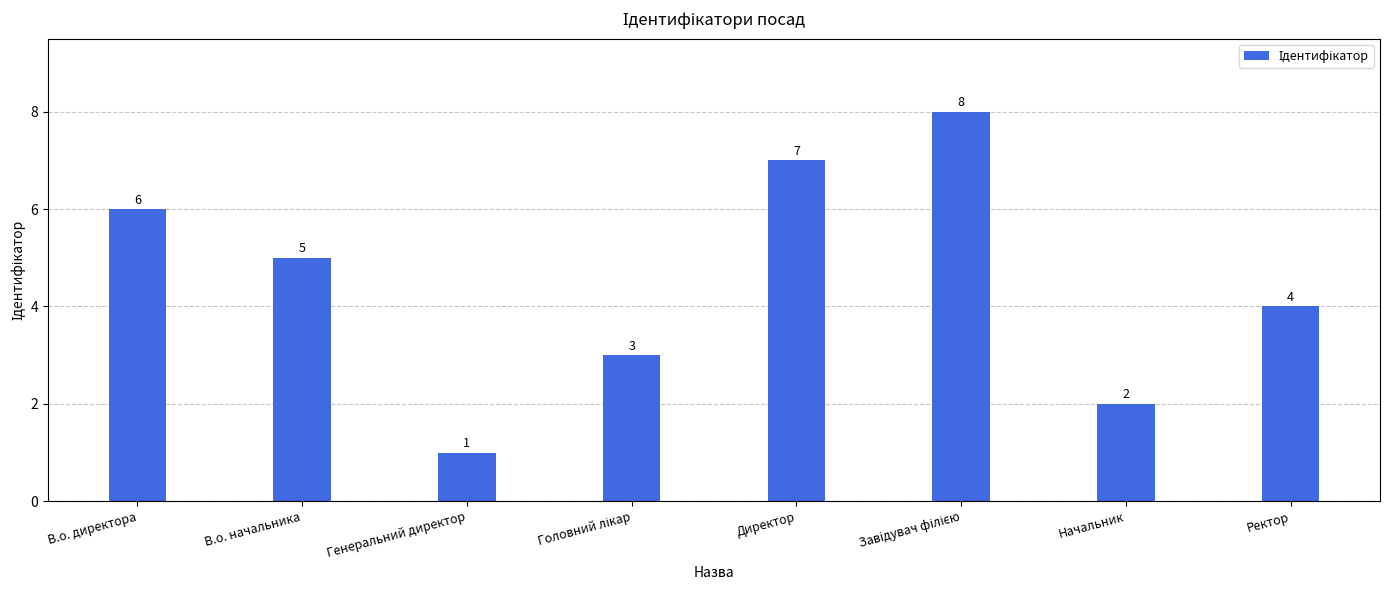

How many values are between 3 and 7?

5